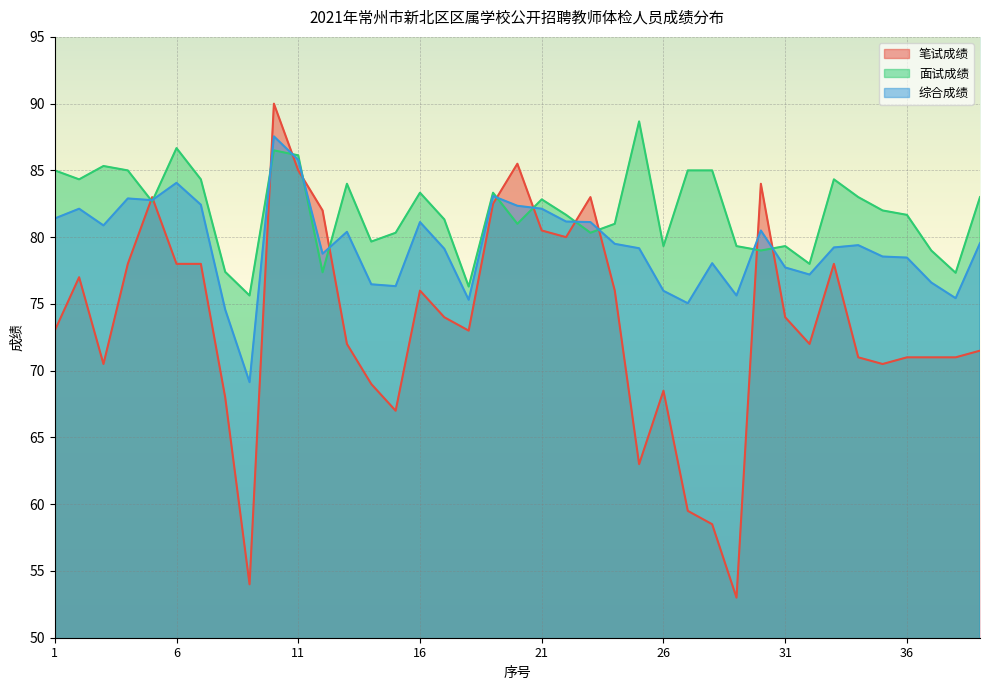

What are all the series names shown in the legend?

笔试成绩, 面试成绩, 综合成绩